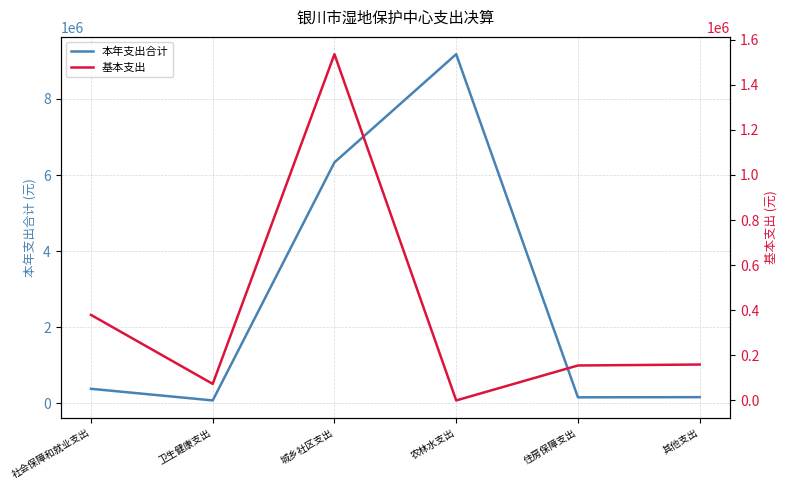

What is the spread (max minus min) of values at 城乡社区支出?

4797500.2